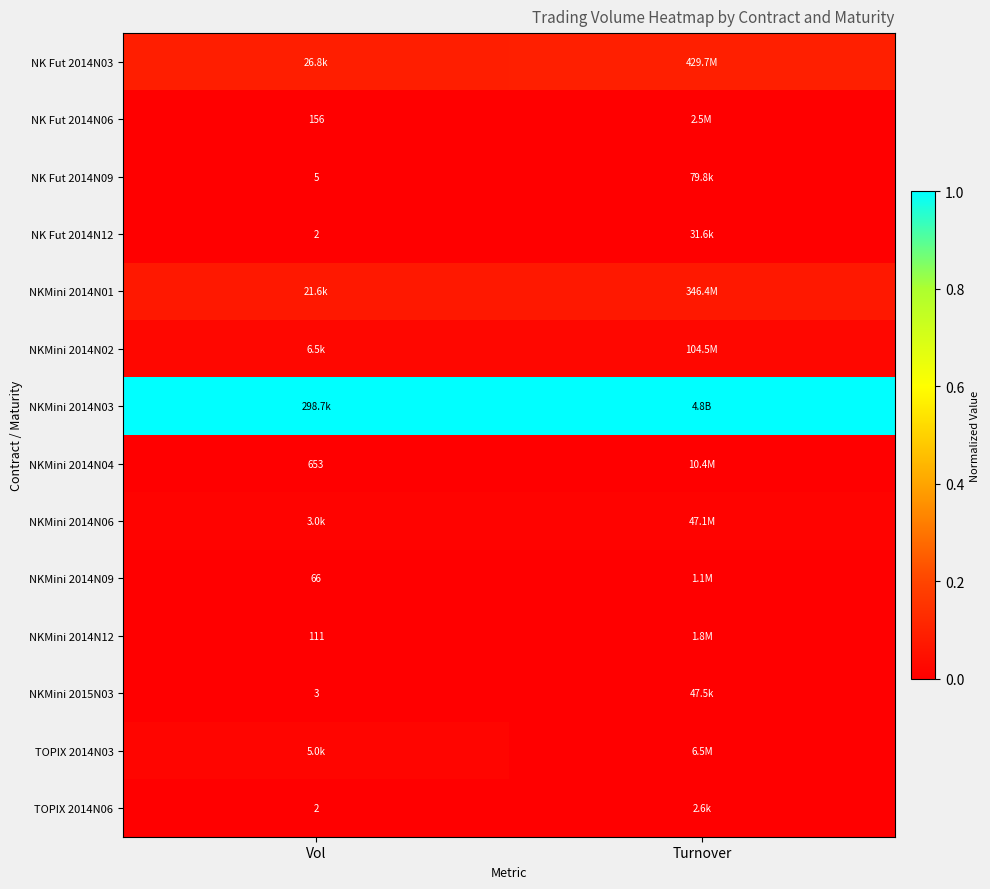

Rank the series at Turnover from lowest to highest value.

TOPIX 2014N06, NK Fut 2014N12, NKMini 2015N03, NK Fut 2014N09, NKMini 2014N09, NKMini 2014N12, NK Fut 2014N06, TOPIX 2014N03, NKMini 2014N04, NKMini 2014N06, NKMini 2014N02, NKMini 2014N01, NK Fut 2014N03, NKMini 2014N03